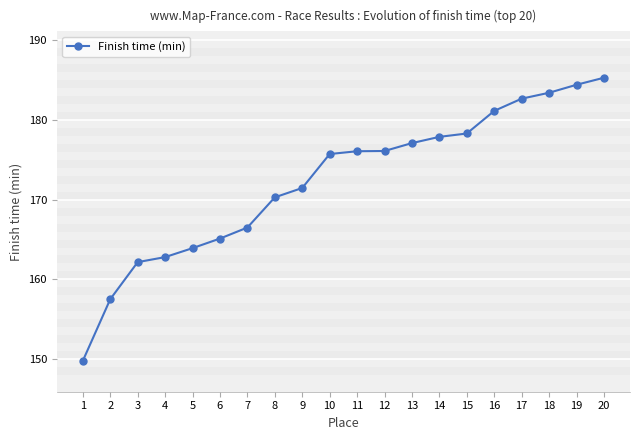

The chart shows a value of 166.5 at 7. True or false?

True